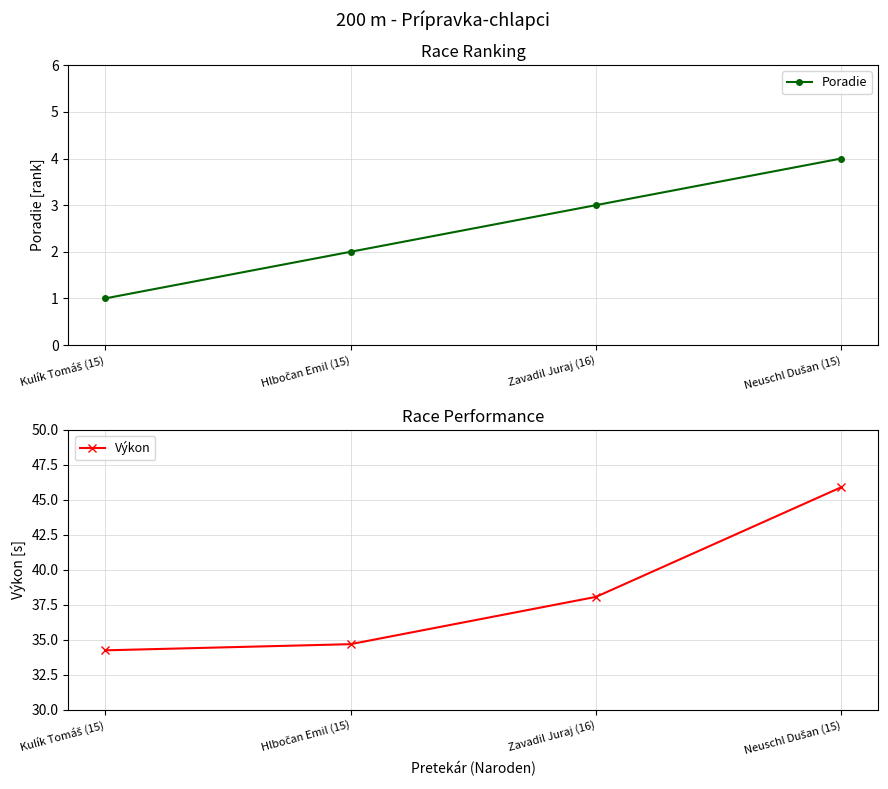

How many values in the Výkon series are below 38?

2